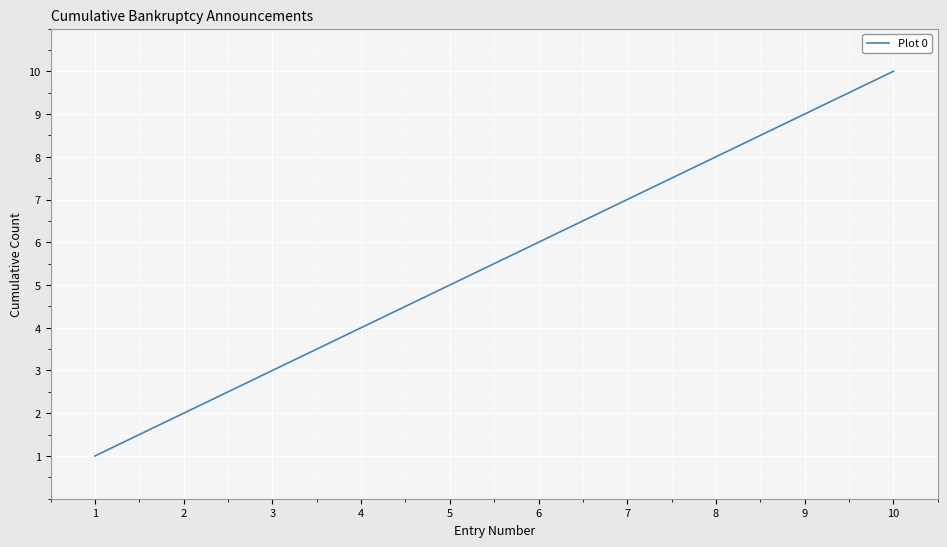

Reading left to right, what are all the values shown in this chart?

1=1	2=2	3=3	4=4	5=5	6=6	7=7	8=8	9=9	10=10